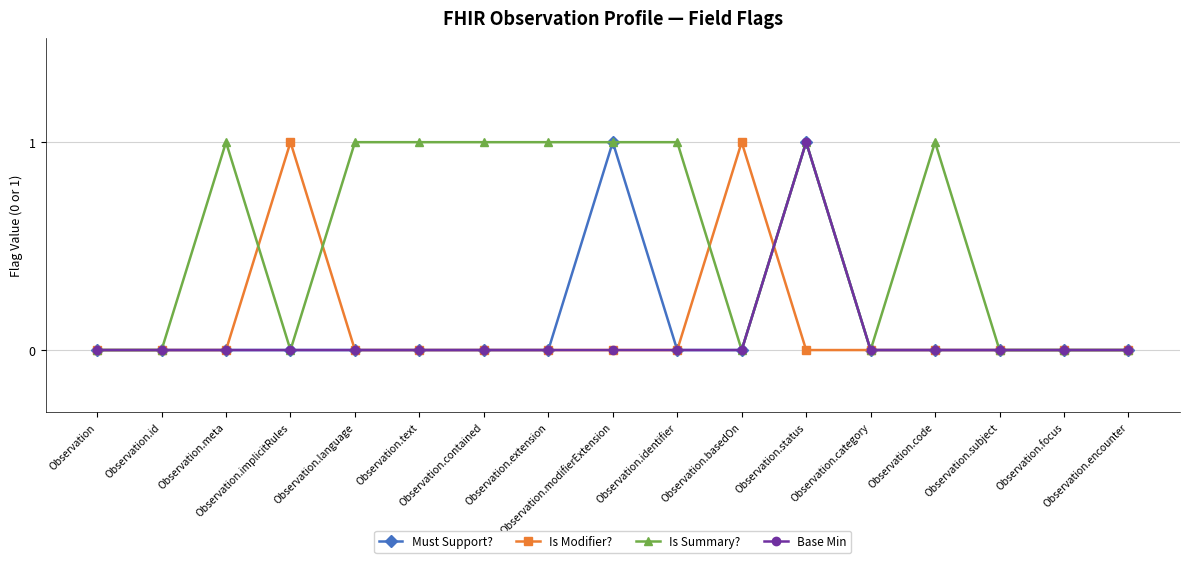

Which series has the largest total across all categories?

Is Summary?